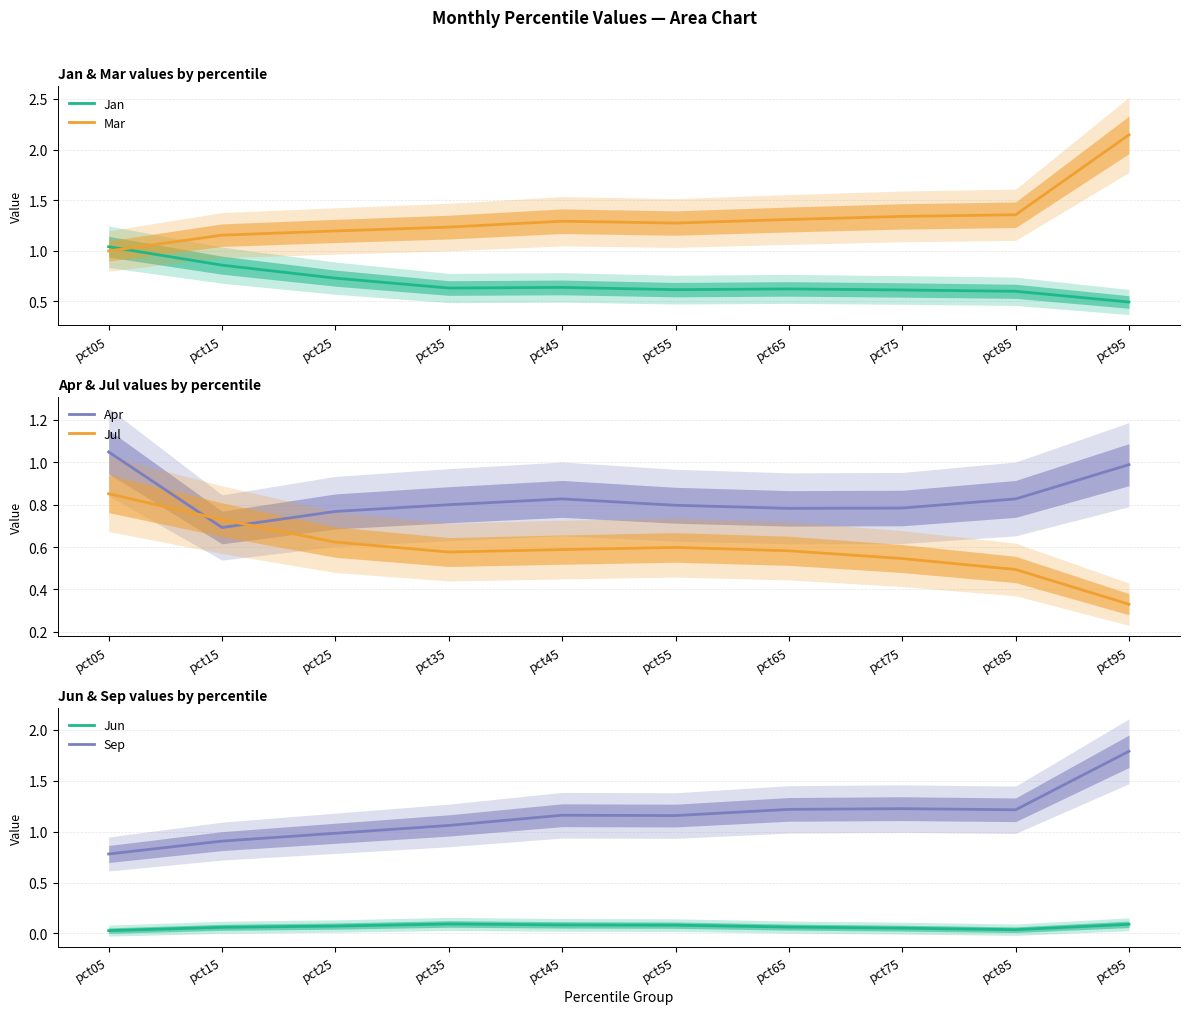

How many series are shown in this chart?

6